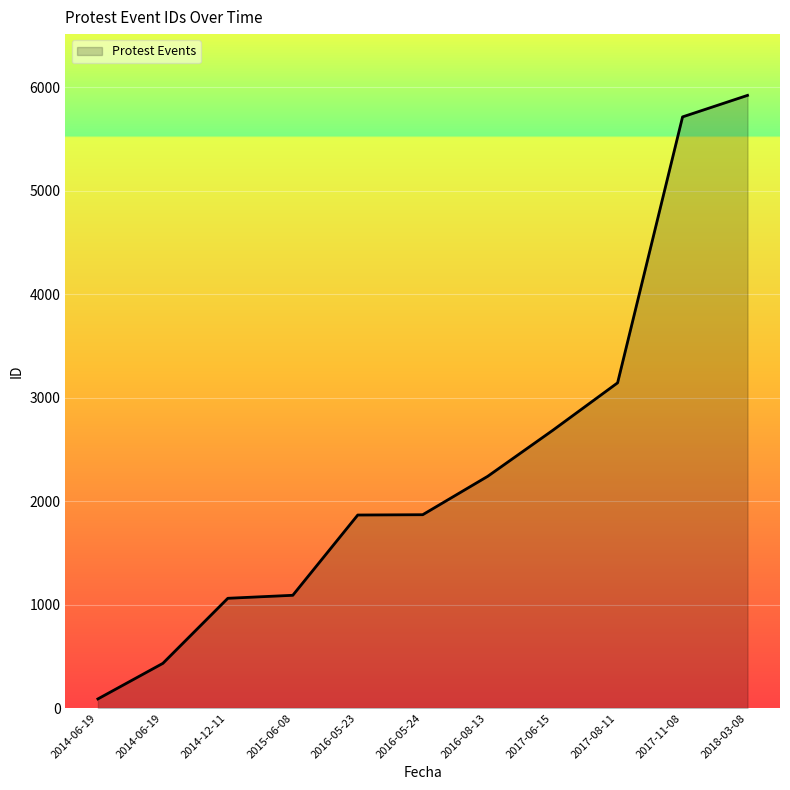

Is this an area chart (filled region under the line)?

Yes